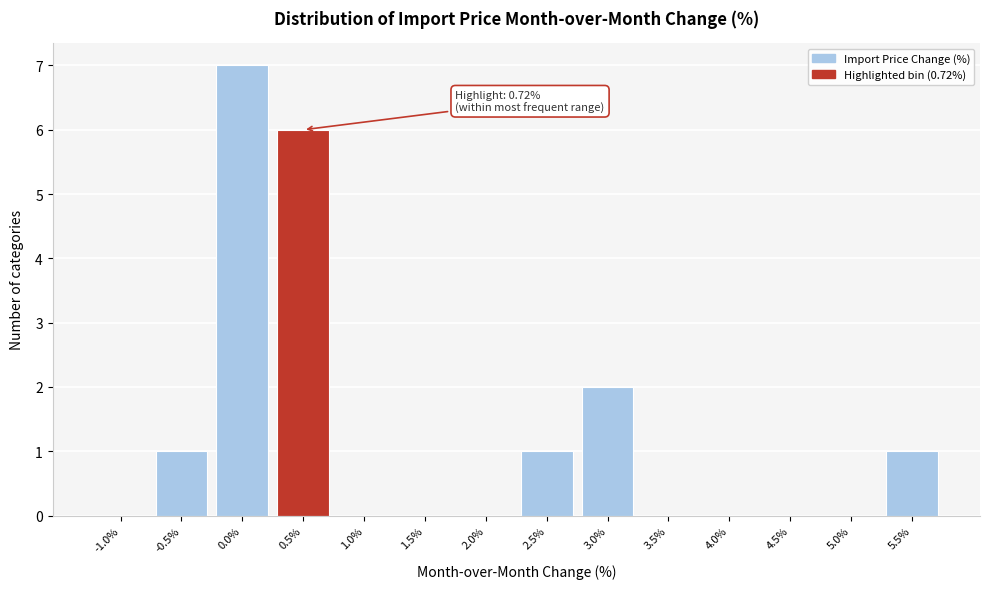

Reading left to right, what are all the values shown in this chart?

-1.0%=0	-0.5%=1	0.0%=7	0.5%=6	1.0%=0	1.5%=0	2.0%=0	2.5%=1	3.0%=2	3.5%=0	4.0%=0	4.5%=0	5.0%=0	5.5%=1